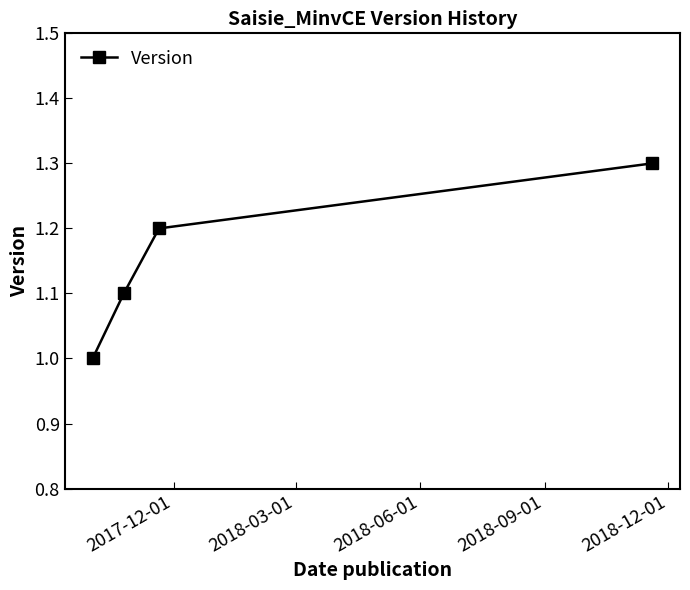

What is the sum of all values?

4.6